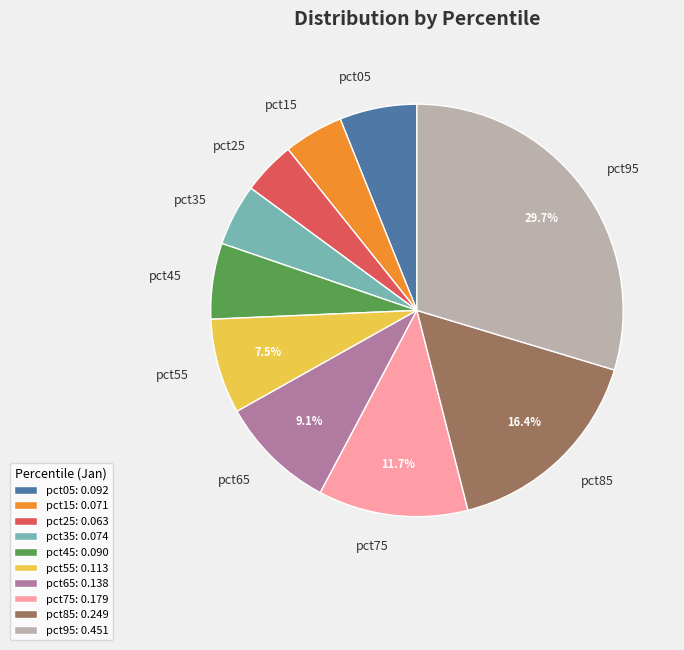

Which has a higher value, pct75 or pct85?

pct85